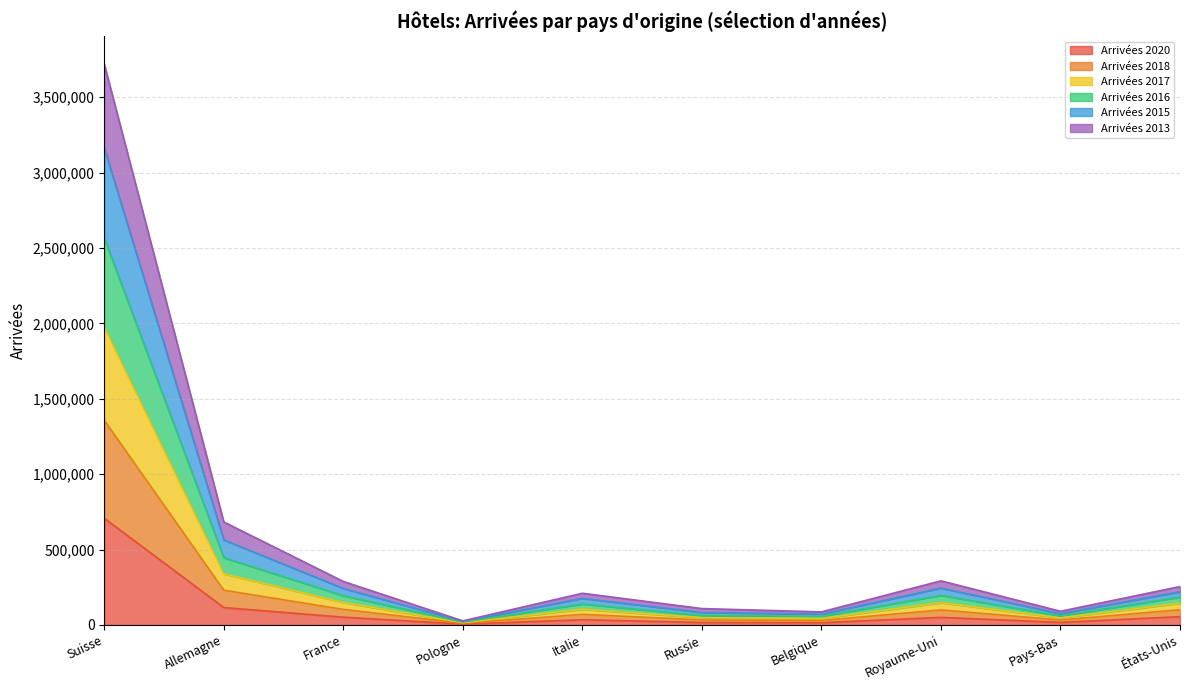

At which label does Arrivées 2020 reach its peak?

Suisse